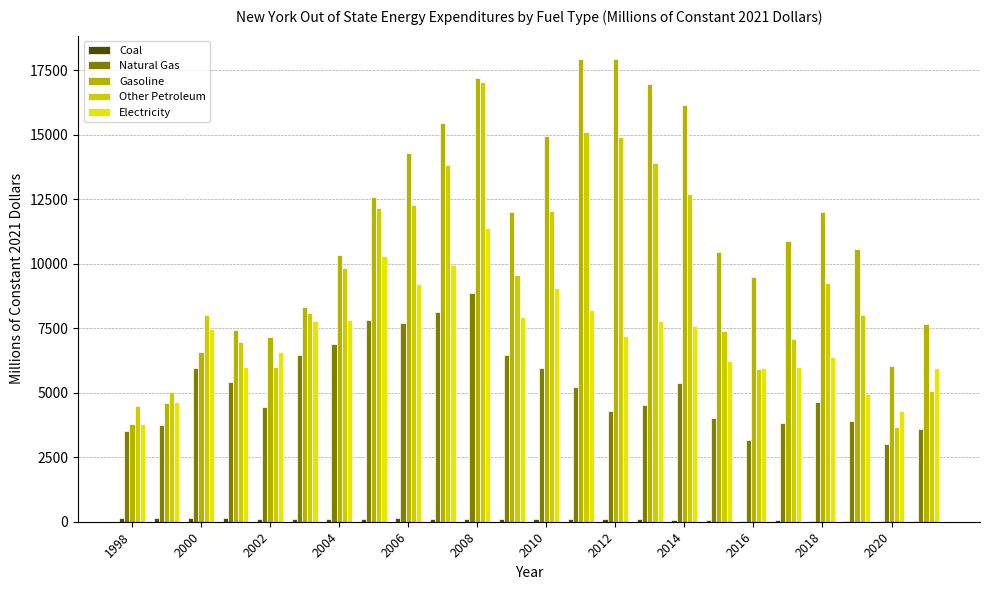

At which category does the chart reach its peak across all series?

2012